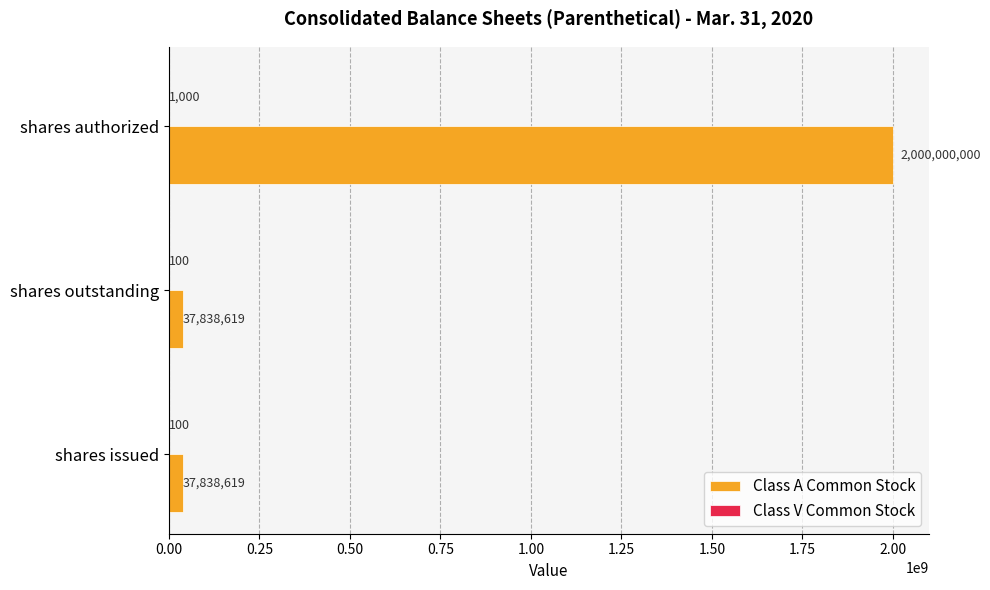

What is the maximum value shown in the chart?

2000000000